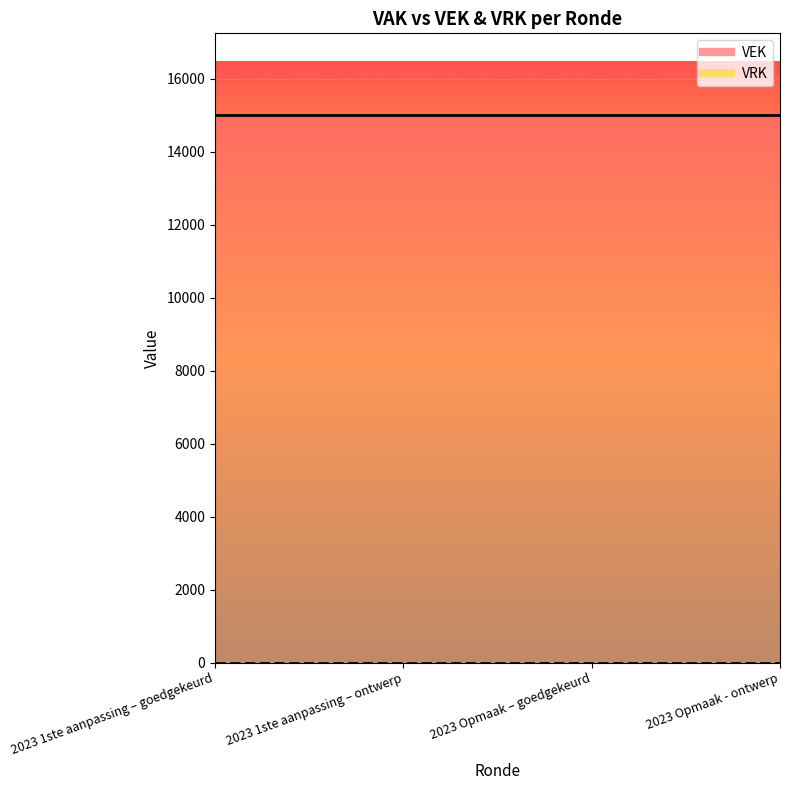

Rank the series by their average value, from highest to lowest.

VEK, VRK